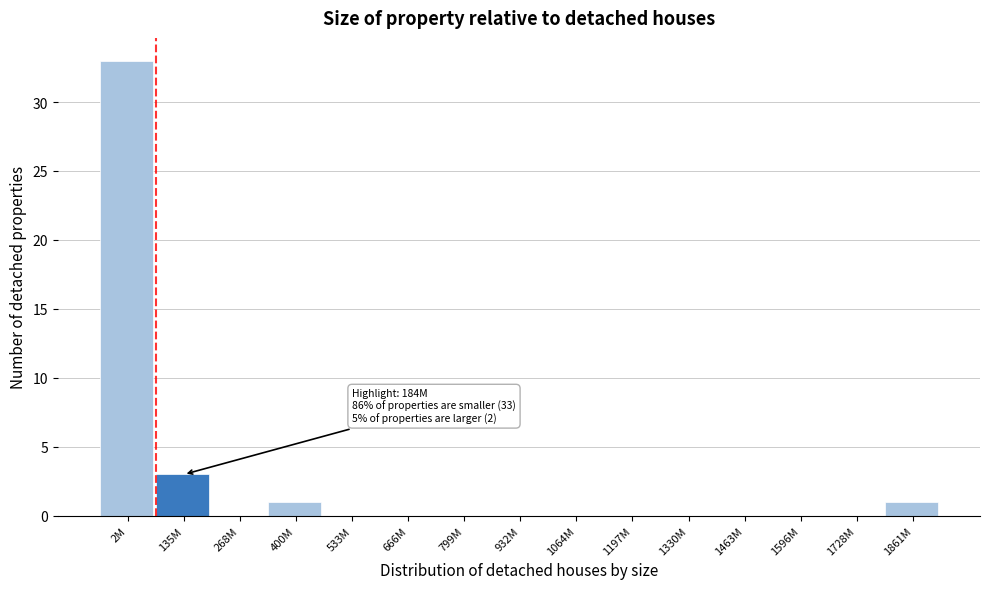

Reading left to right, transcribe all the data shown in this chart.

2M=33	135M=3	268M=0	400M=1	533M=0	666M=0	799M=0	932M=0	1064M=0	1197M=0	1330M=0	1463M=0	1596M=0	1728M=0	1861M=1